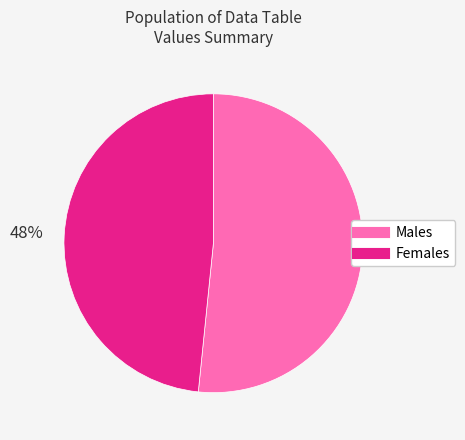

Is there any slice that represents more than half of the pie?

Yes